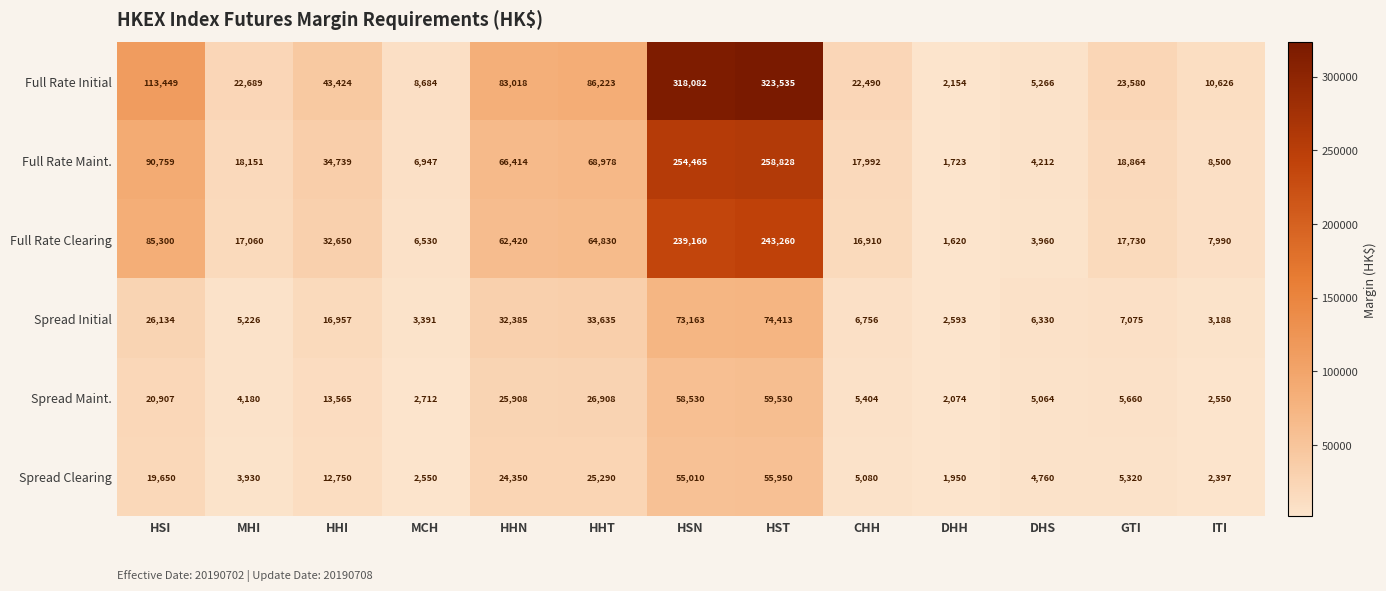

What is the total value across all series at HSI?

356199